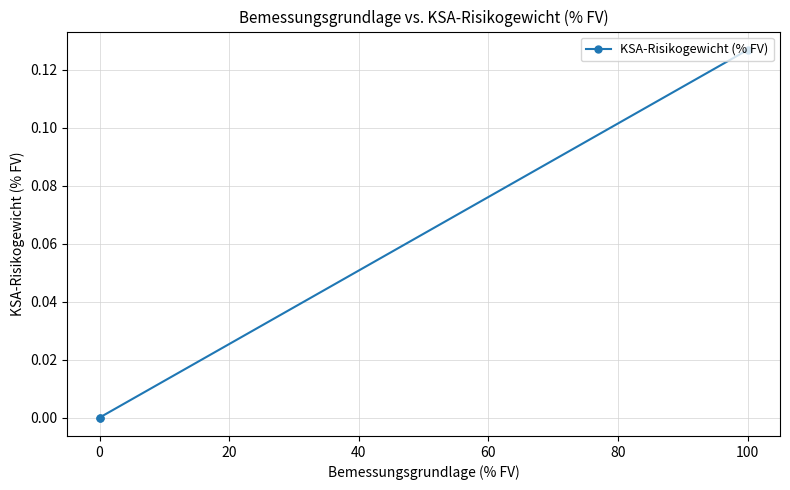

Does the chart display data point markers on the line(s)?

Yes